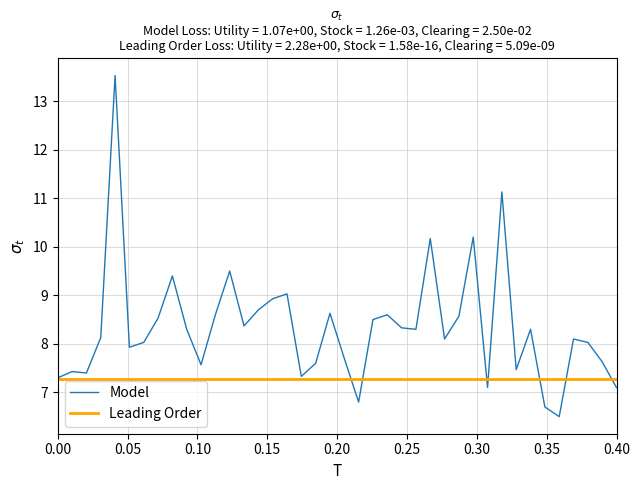

The value at 01:25 is 6.7. True or false?

True